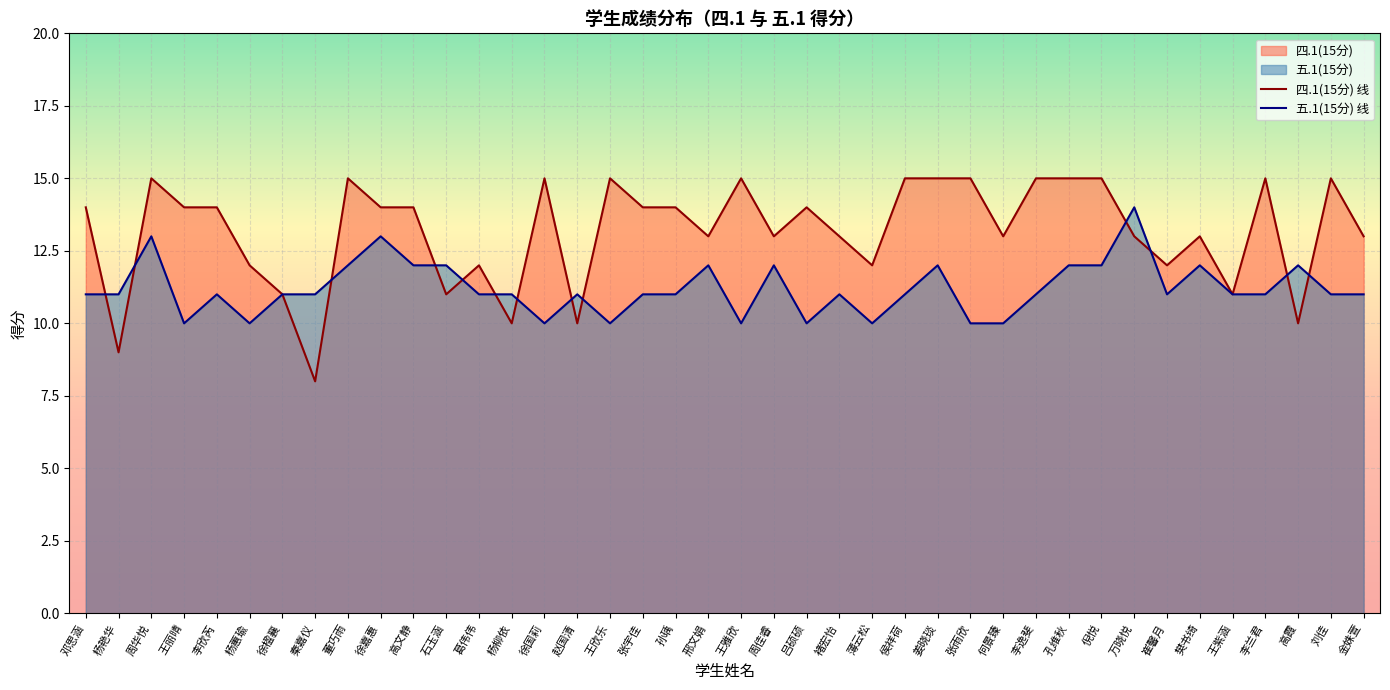

How many data points in 五.1(15分) 线 are above 11?

13